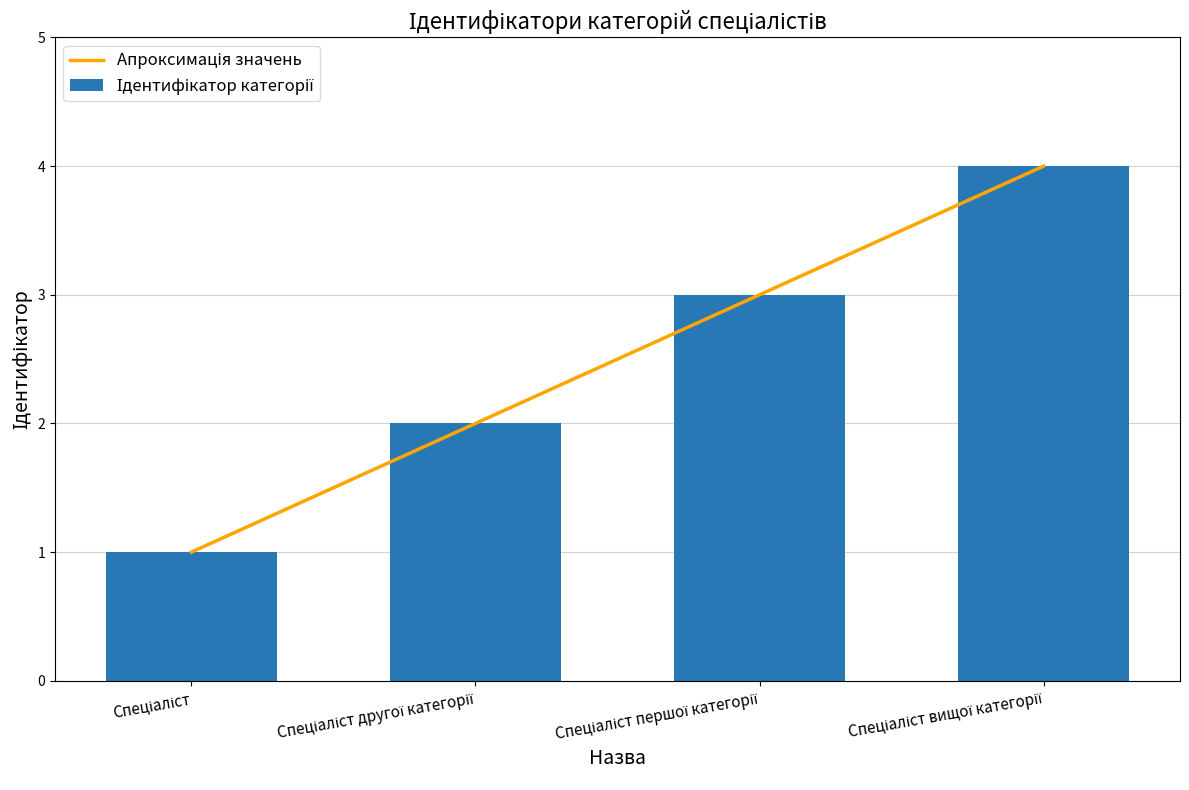

What is the difference between the second highest and minimum values?

2